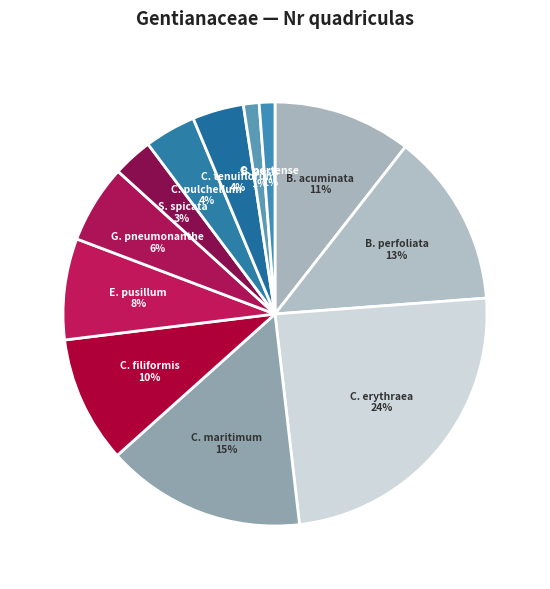

To the nearest percent, what portion does C. pulchellum represent?

4%